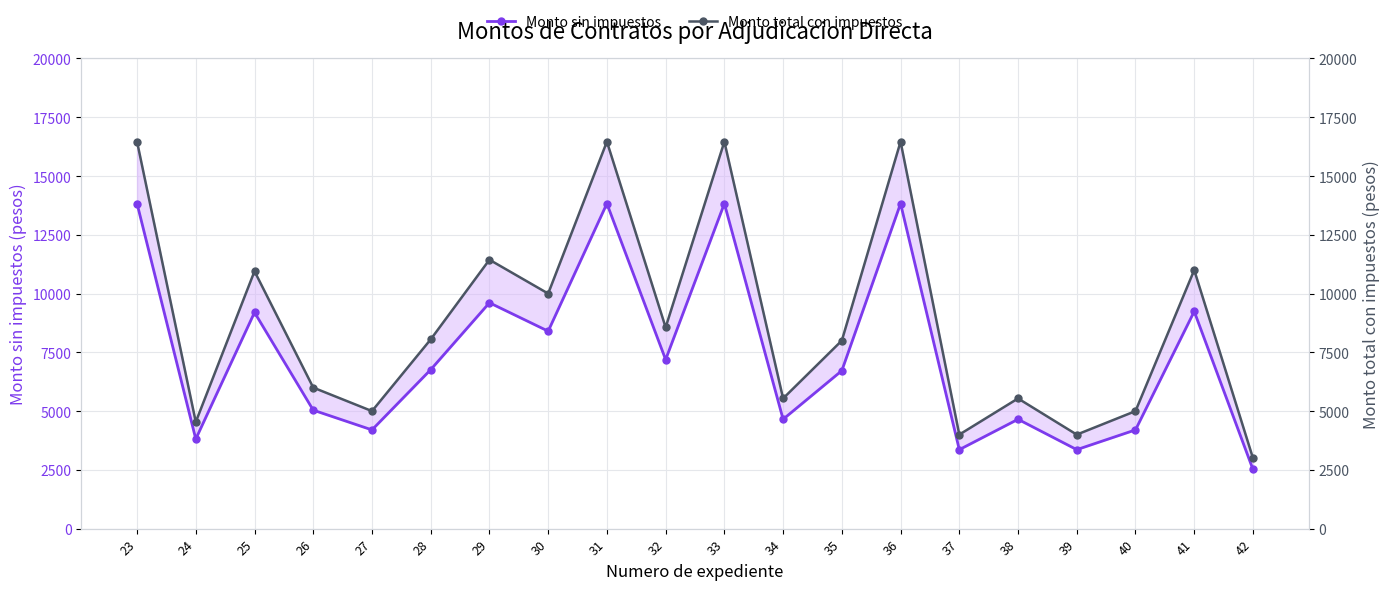

What is the total value across all series at 31?

30290.1